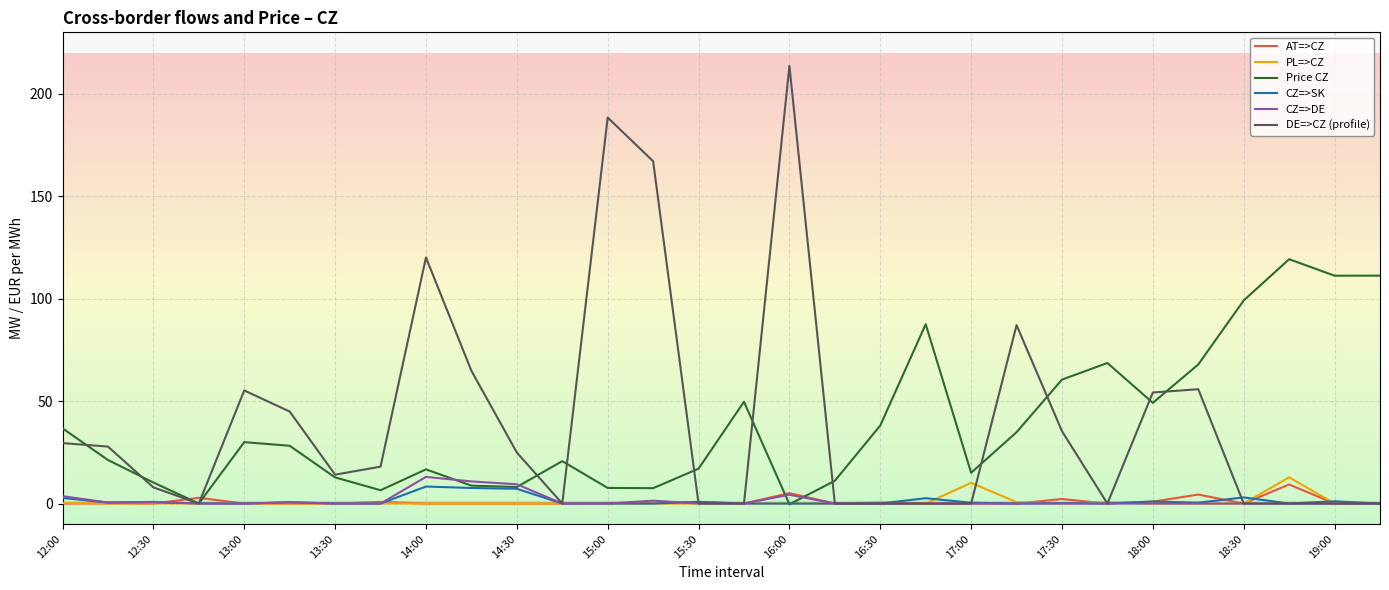

Which series has the widest spread of values?

DE=>CZ (profile)